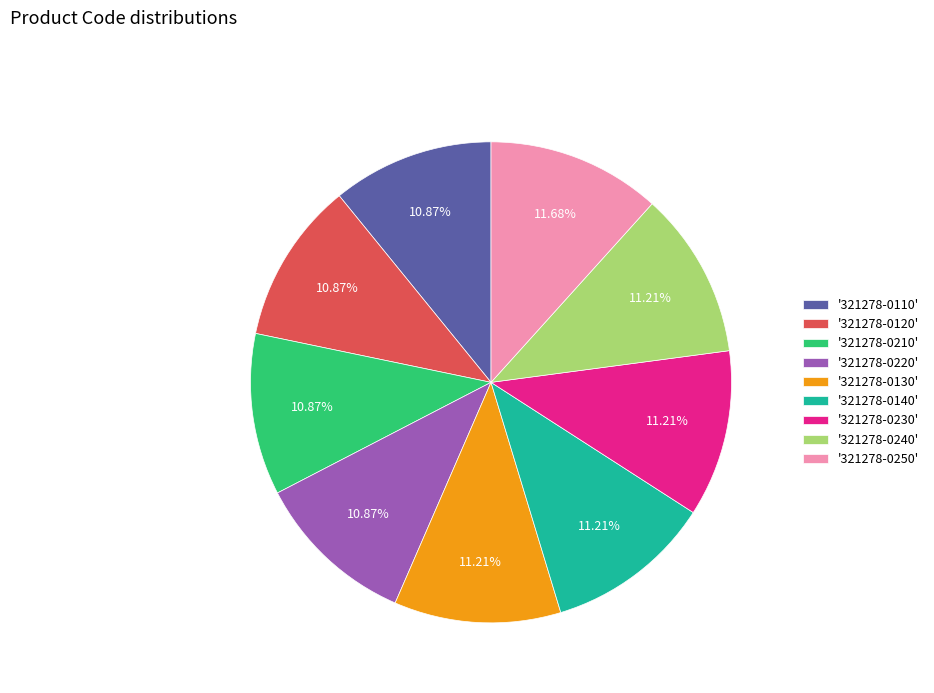

How many slices are in this pie chart?

9